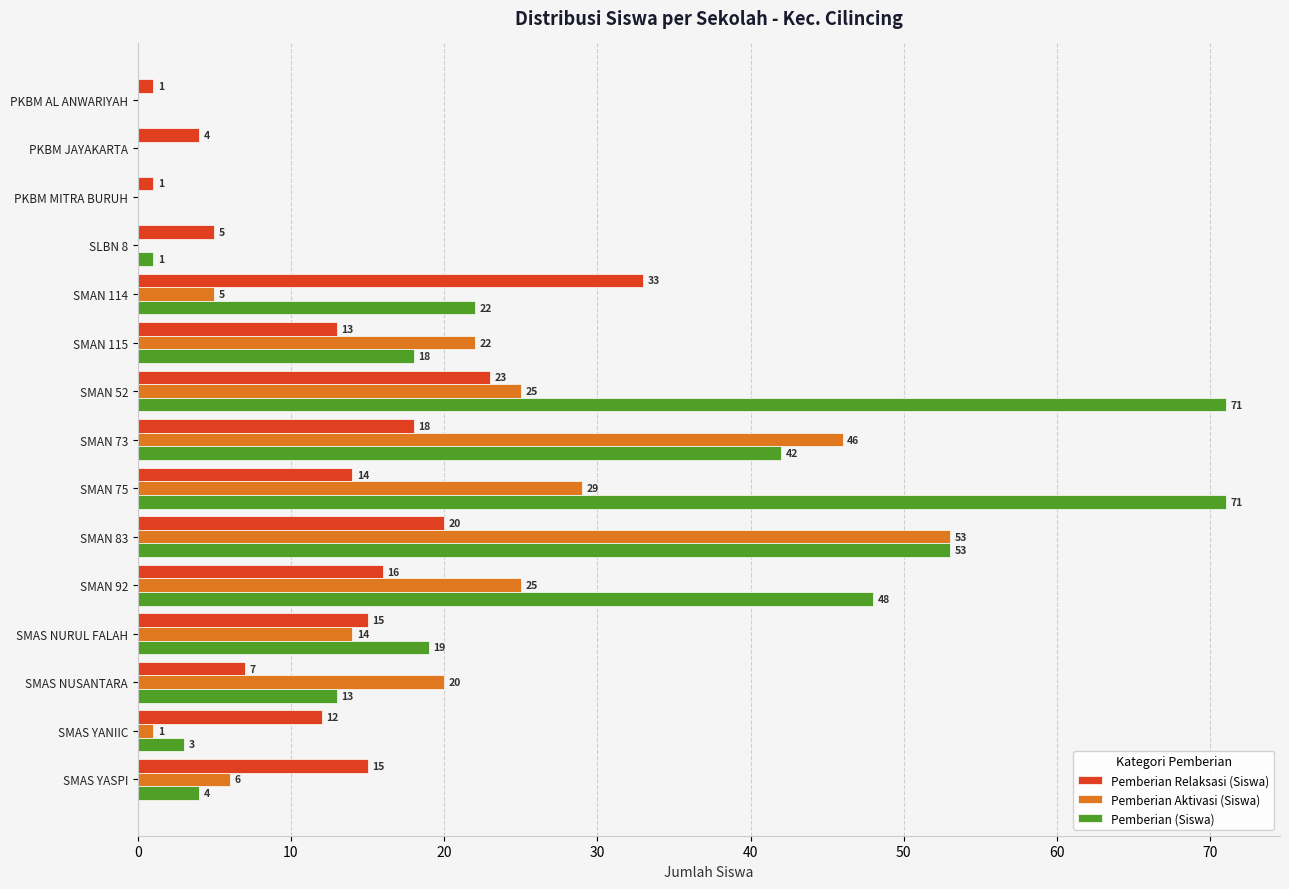

Which category has the highest value in the Pemberian Relaksasi (Siswa) series?

SMAN 114